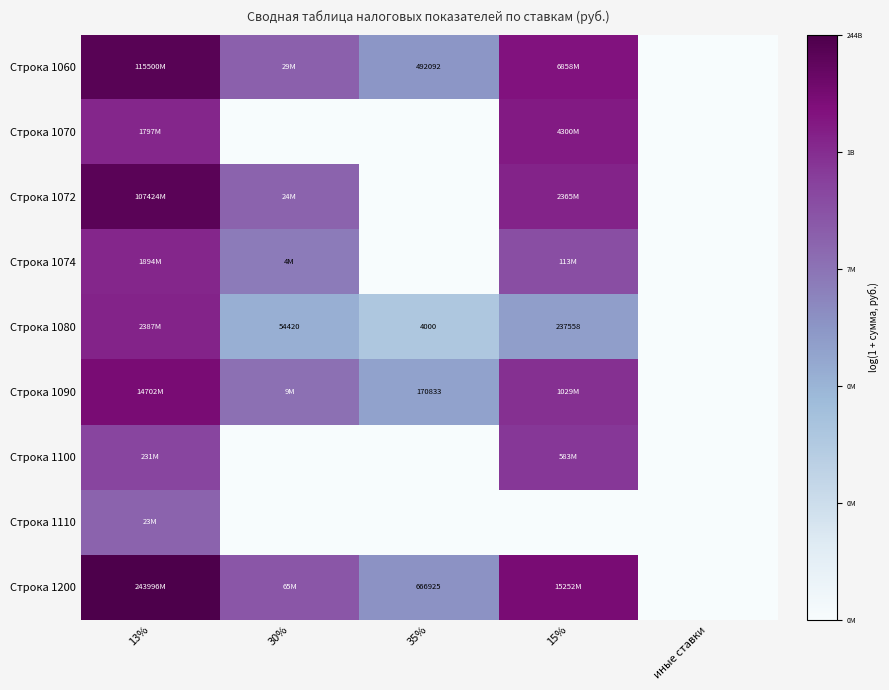

At which category is the sum across all series the highest?

13%